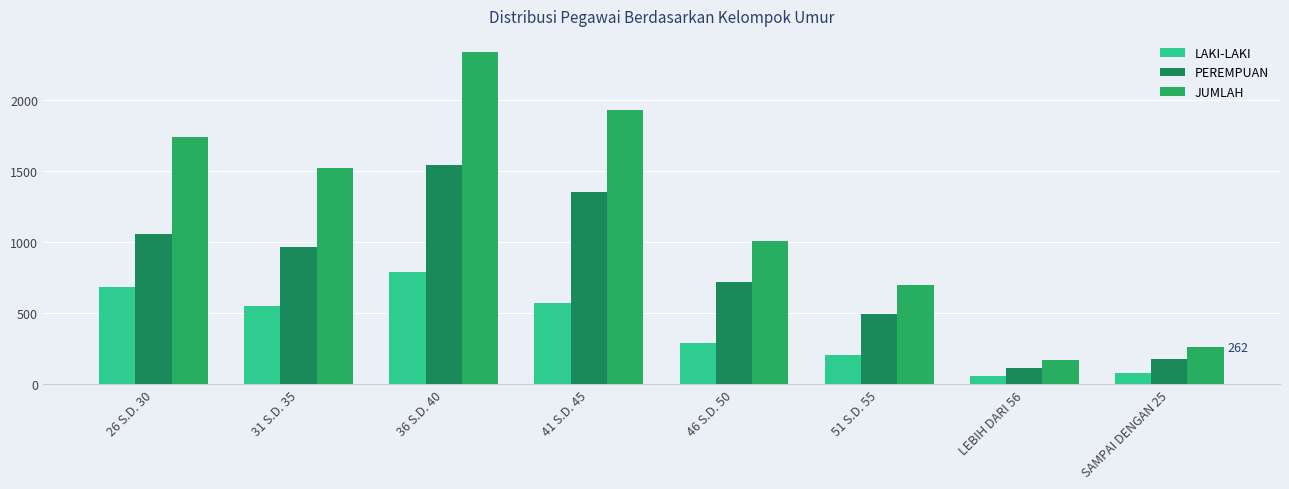

Rank the series at 51 S.D. 55 from highest to lowest value.

JUMLAH, PEREMPUAN, LAKI-LAKI